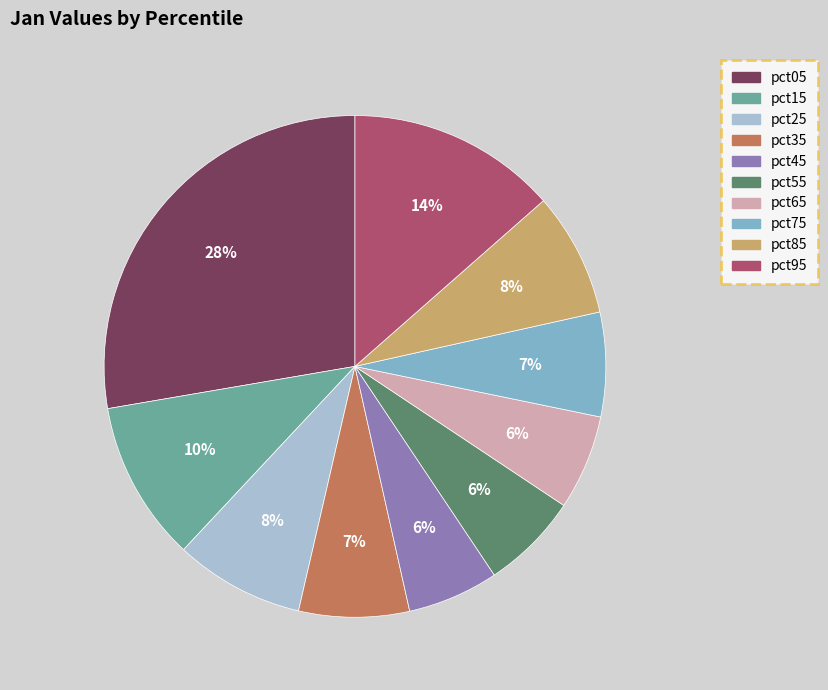

What percentage is the pct75 slice, to the nearest percent?

7%